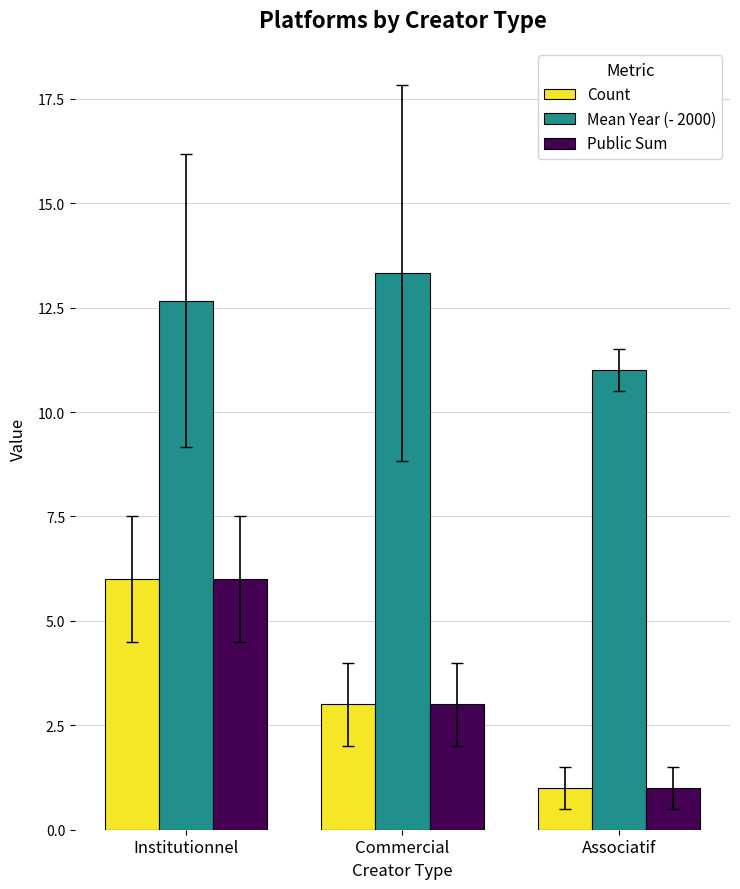

How many data points does each series have?

3